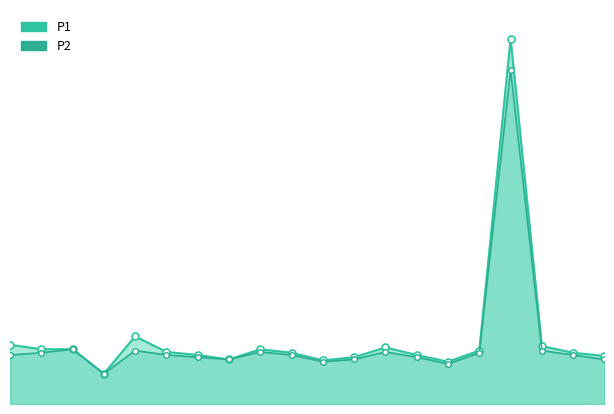

Reading left to right, list all the values displayed in this chart.

P1_line: 0=1.3	1=1.2	2=1.2	3=0.7	4=1.5	5=1.2	6=1.1	7=1.0	8=1.2	9=1.1	10=1.0	11=1.1	12=1.3	13=1.1	14=0.9	15=1.2	16=8.2	17=1.3	18=1.1	19=1.1
P2_line: 0=1.1	1=1.1	2=1.2	3=0.7	4=1.2	5=1.1	6=1.1	7=1.0	8=1.2	9=1.1	10=0.9	11=1.0	12=1.2	13=1.1	14=0.9	15=1.1	16=7.5	17=1.2	18=1.1	19=1.0